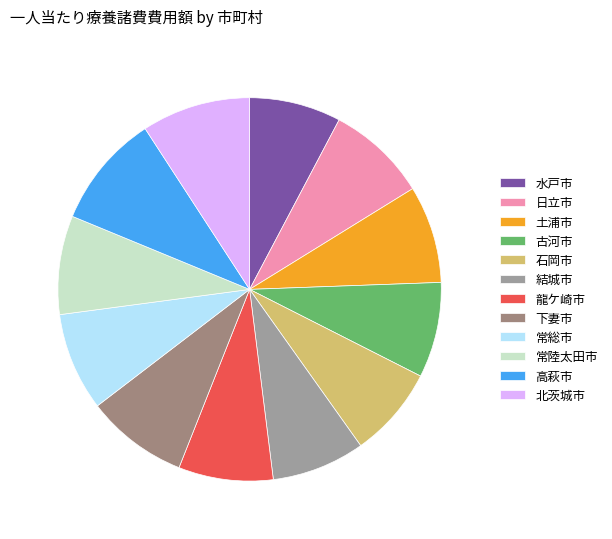

What portion of the pie excludes 水戸市?

92.3%